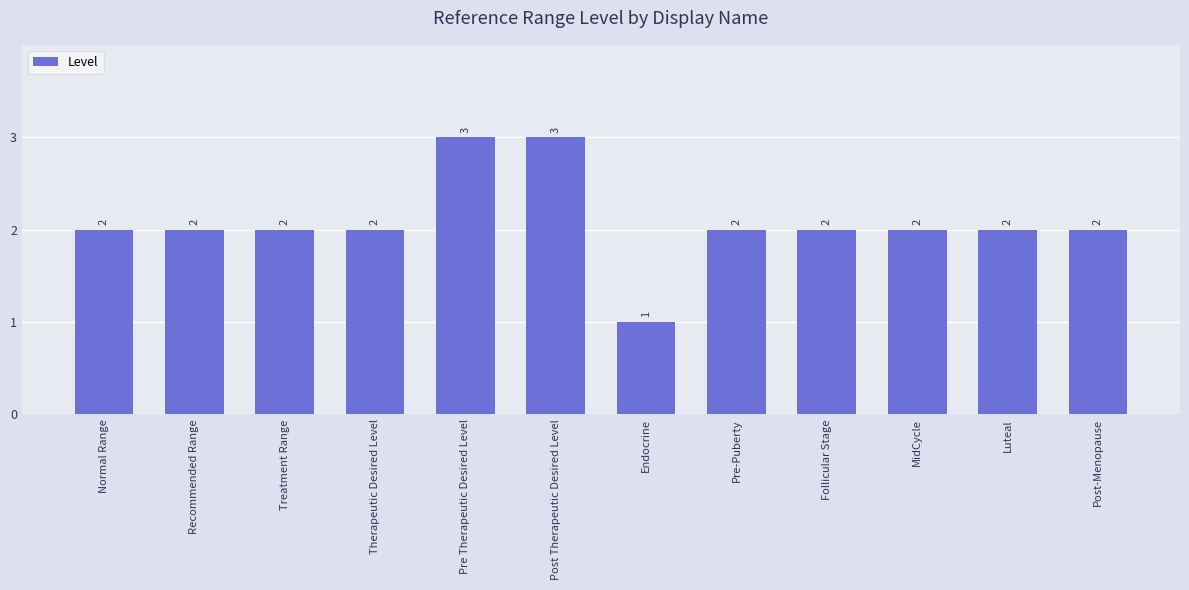

What is the value of the 3rd bar from the left?

2